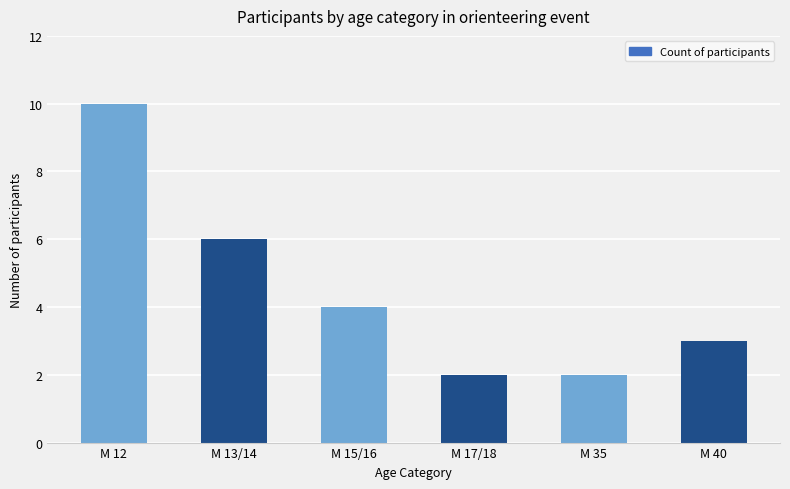

How many data points does each series have?

6